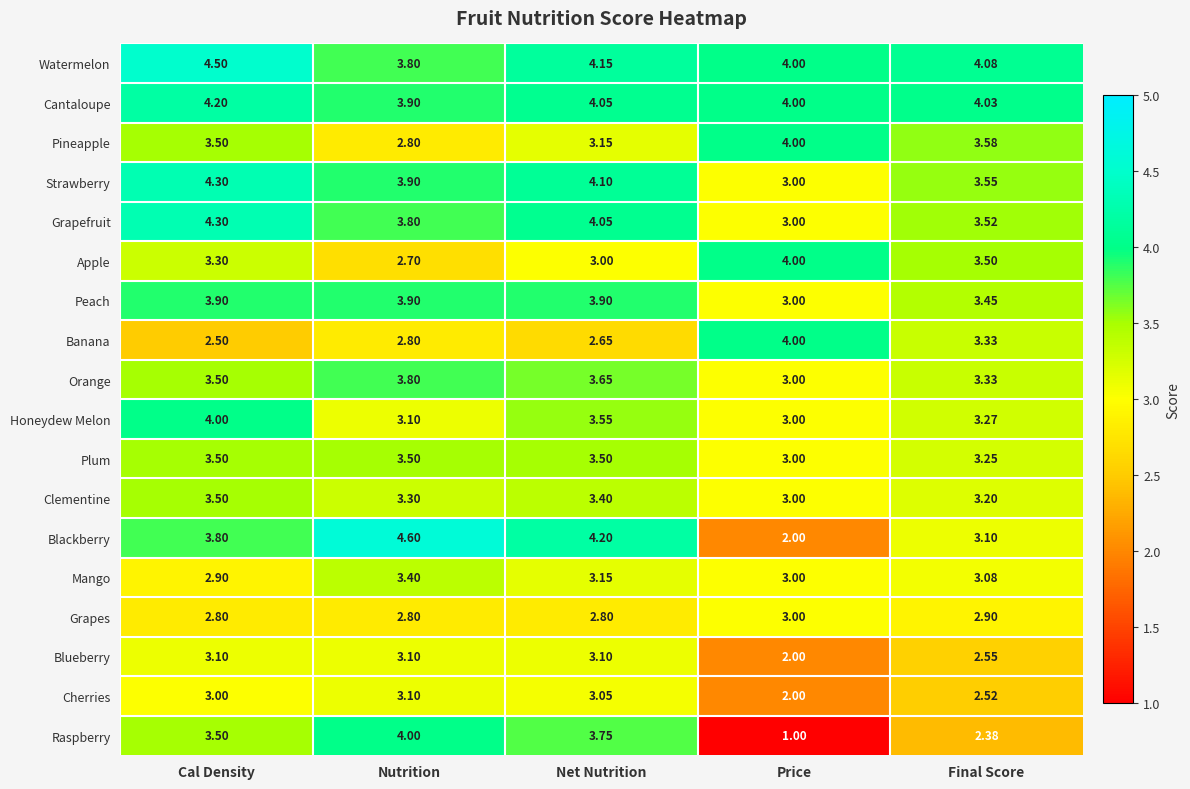

Which series has the widest spread of values?

Raspberry